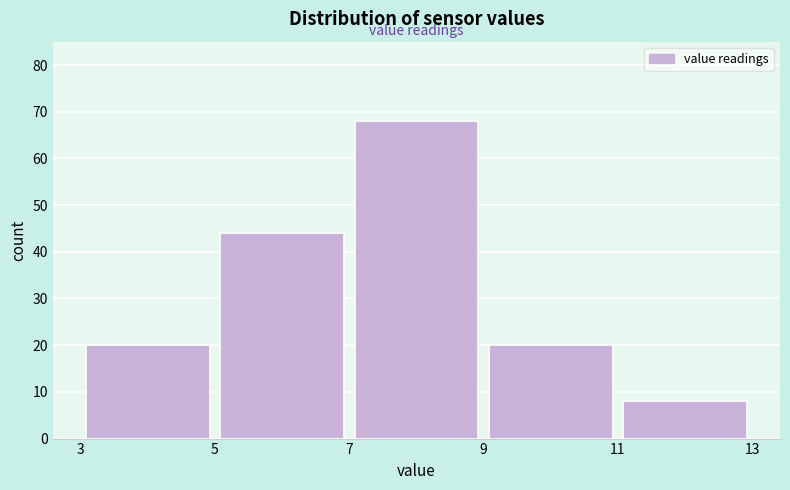

Reading left to right, list every bar in this chart as the range it spans on the x-axis followed by its height. The values are not printed on the chart, so give them approximately, as read against the axis.

3 to 5: 20
5 to 7: 44
7 to 9: 68
9 to 11: 20
11 to 13: 8